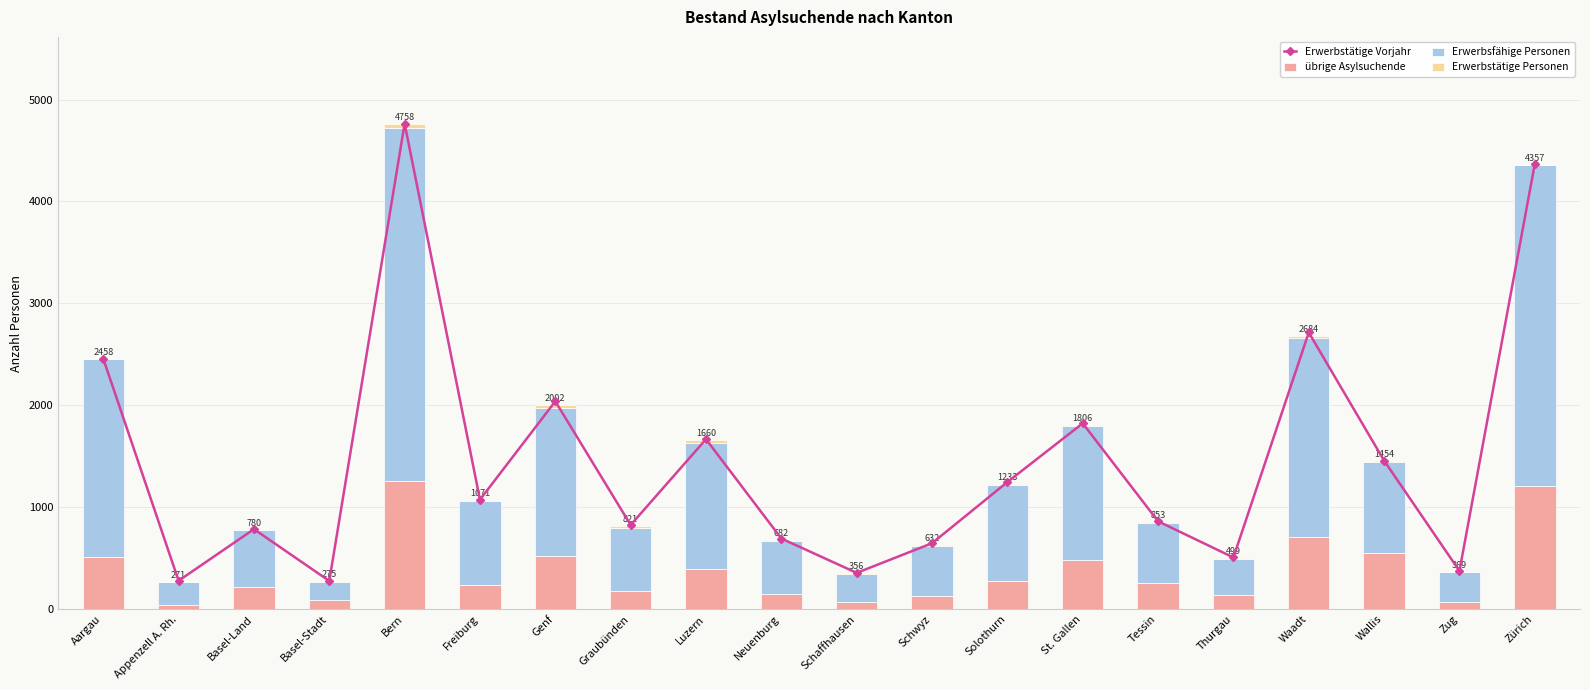

How many data points in Erwerbstätige Vorjahr are above 1075?

9